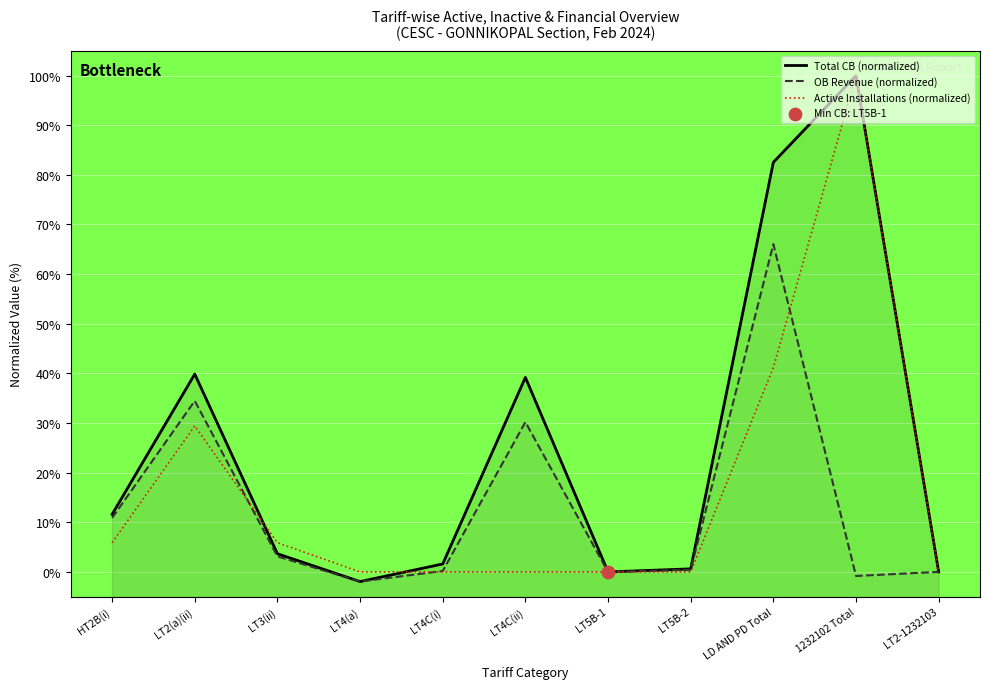

Which series has the largest total across all categories?

Total CB (normalized)